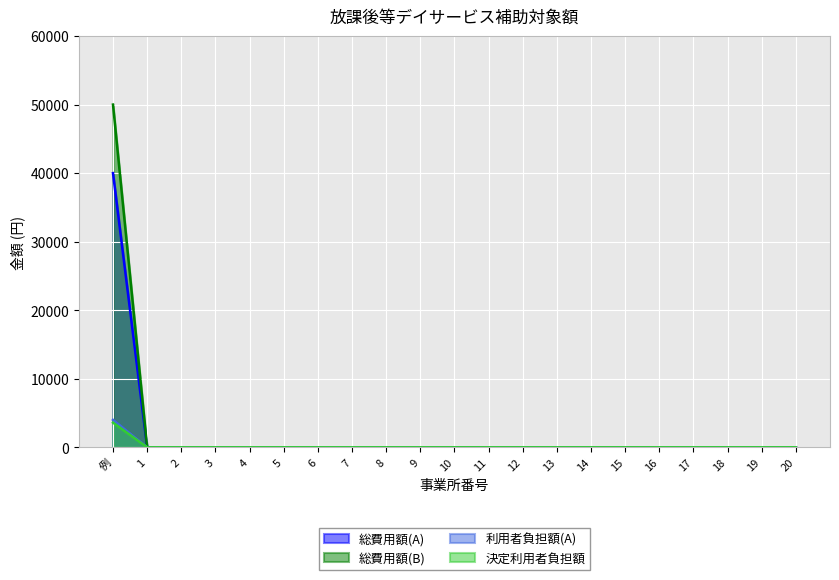

Which category has the lowest value in the 総費用額(A) series?

1